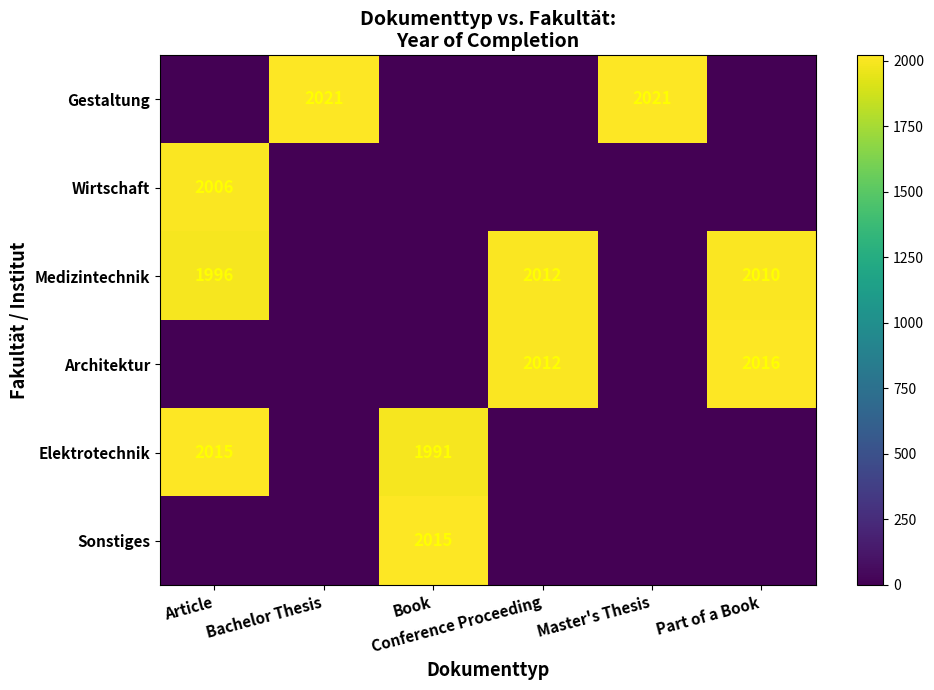

Which series has the widest spread of values?

Gestaltung